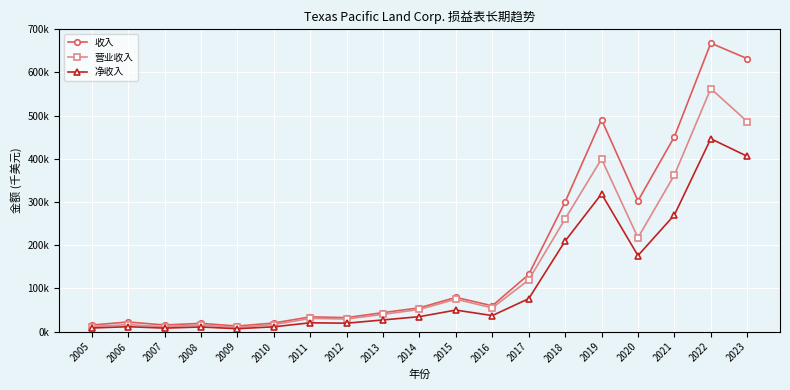

Which series has the largest range (max minus min)?

收入